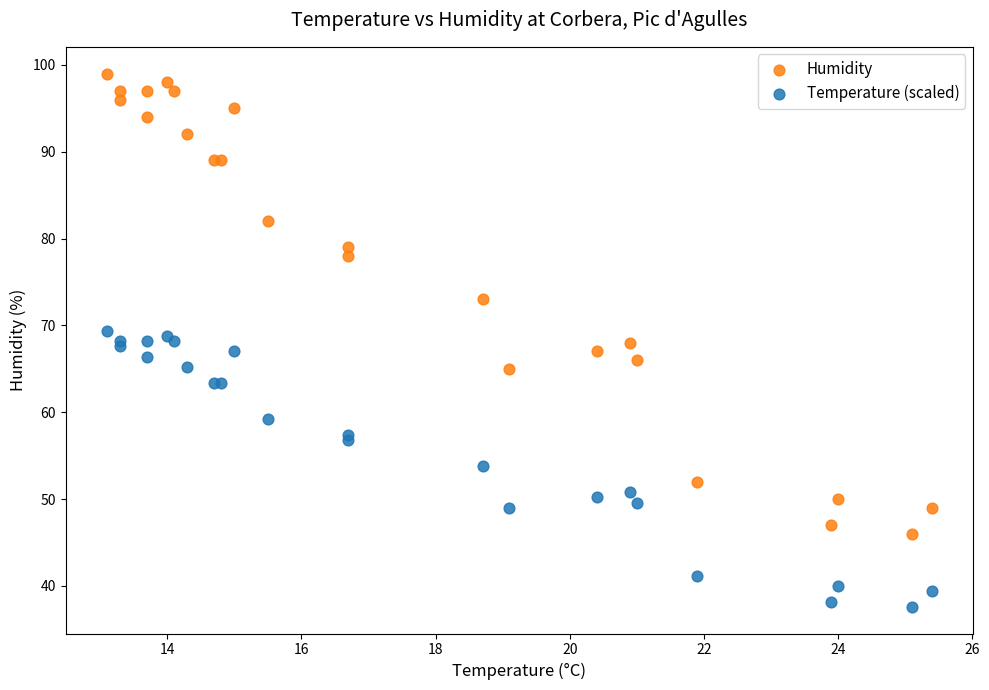

What are all the series names shown in the legend?

Humidity, Temperature (scaled)